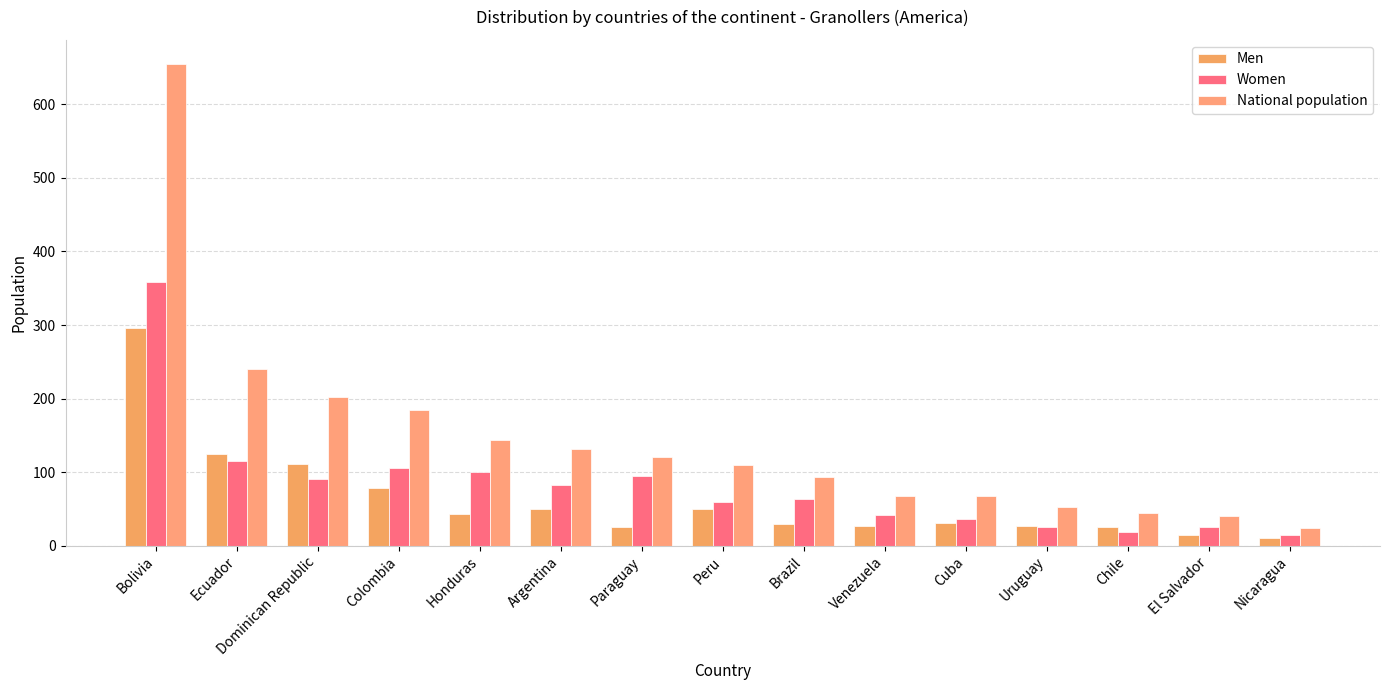

Where does the Women series first go above 64?

Bolivia